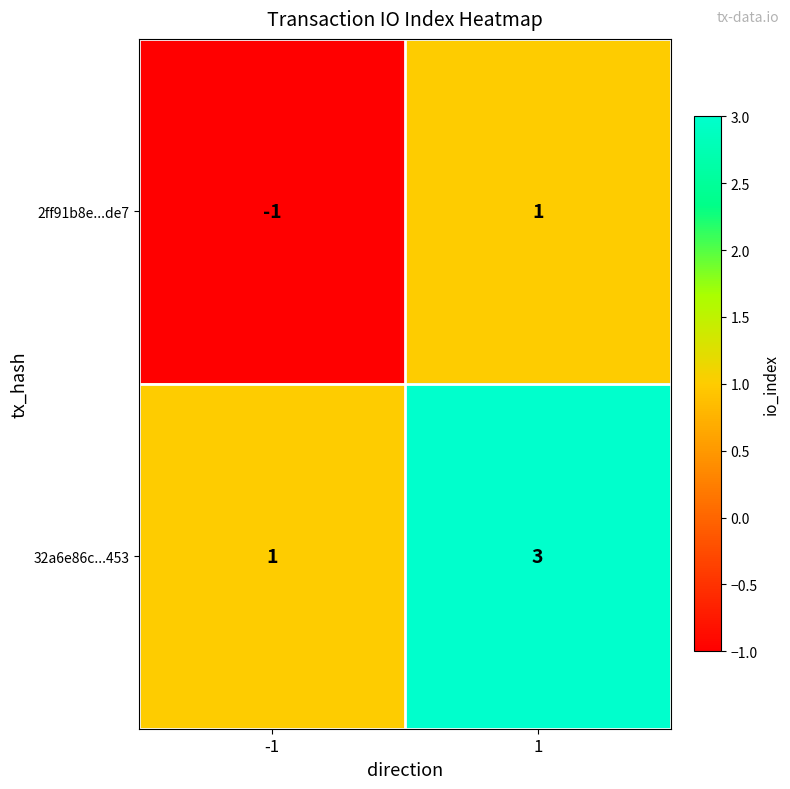

What is the sum of all 32a6e86c...453 values?

4